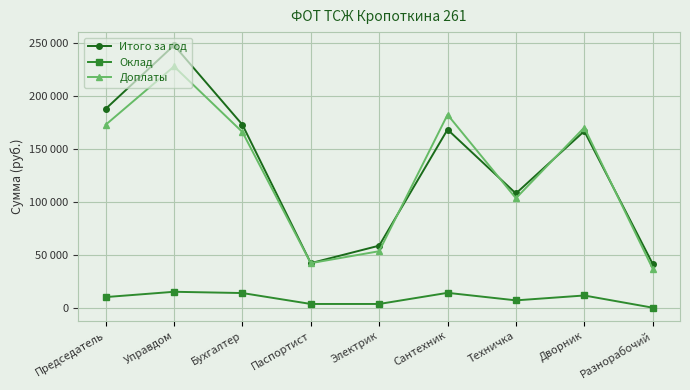

Where is the first local maximum for Оклад?

Управдом